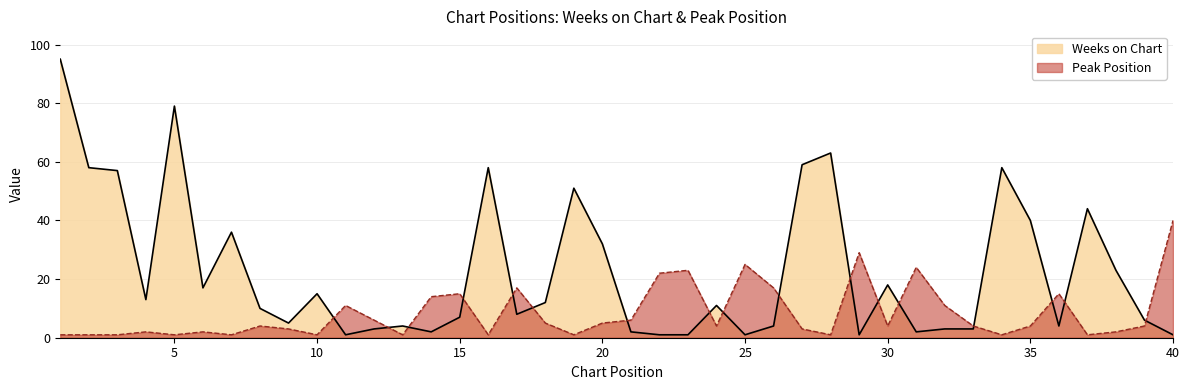

True or false: Weeks on Chart has a value of 78 at 16.

False